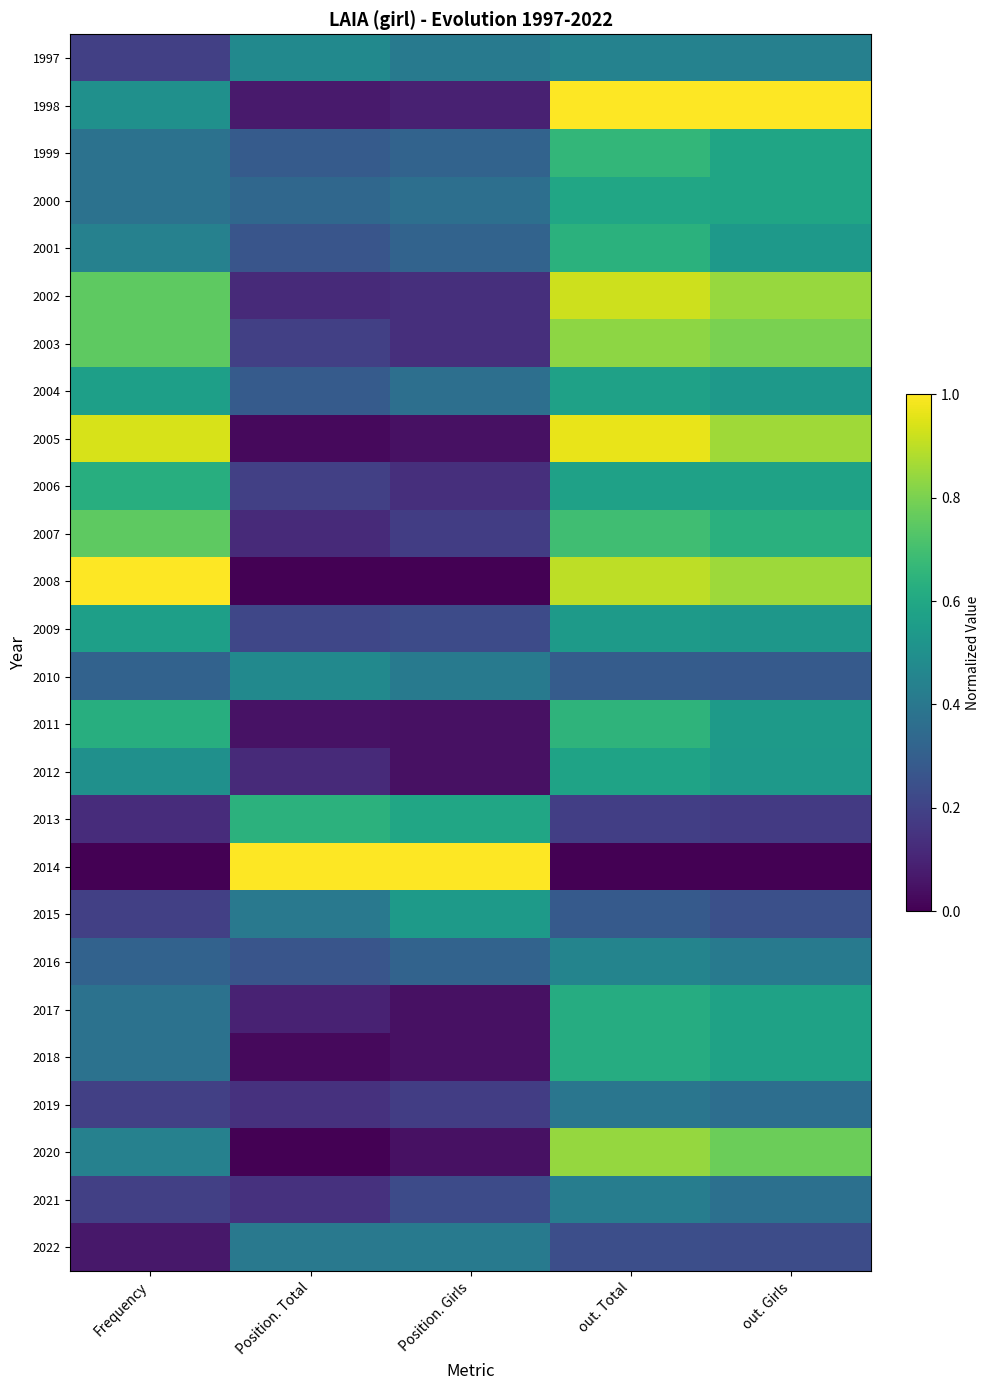

How many series are shown in this chart?

26